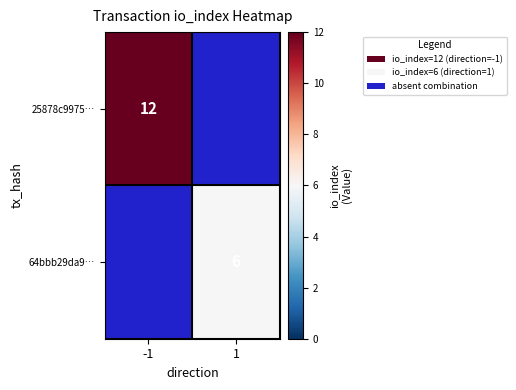

True or false: 25878c9975… has a value of 12 at -1.

True